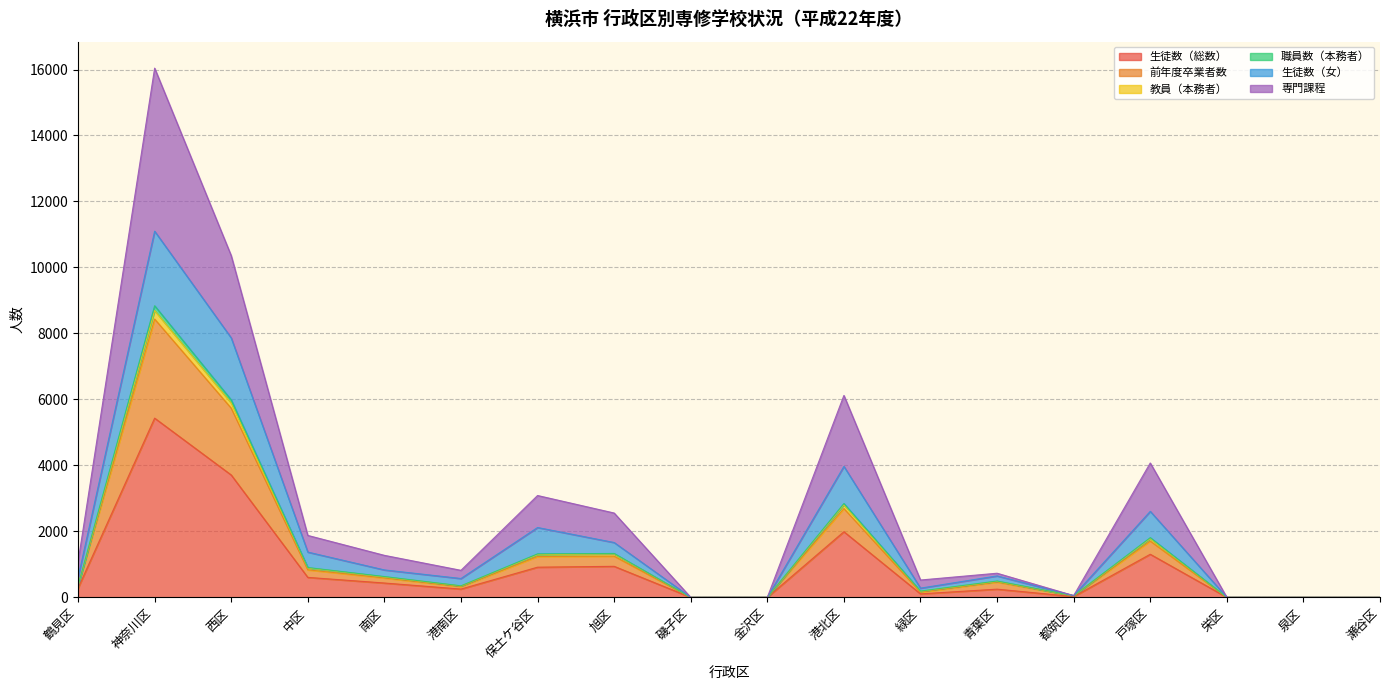

At how many categories does at least one series exceed 15621?

1